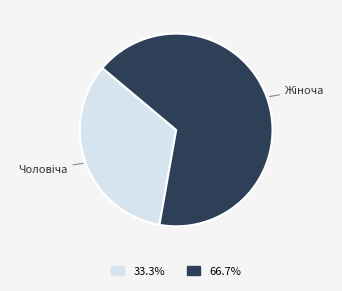

Does any single category account for the majority?

Yes